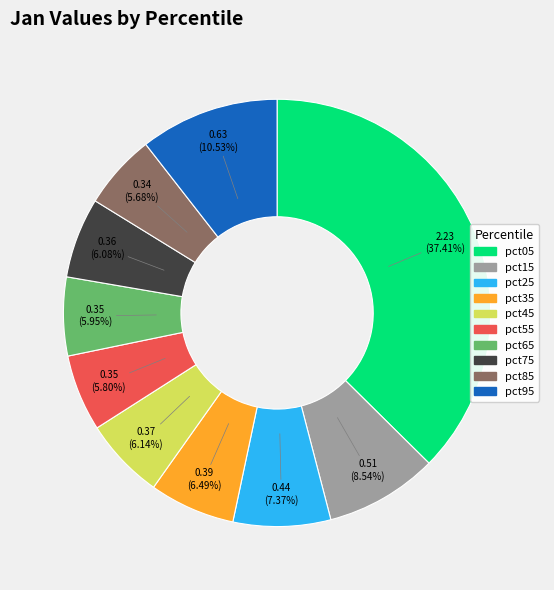

To the nearest percent, what portion does pct05 represent?

37%